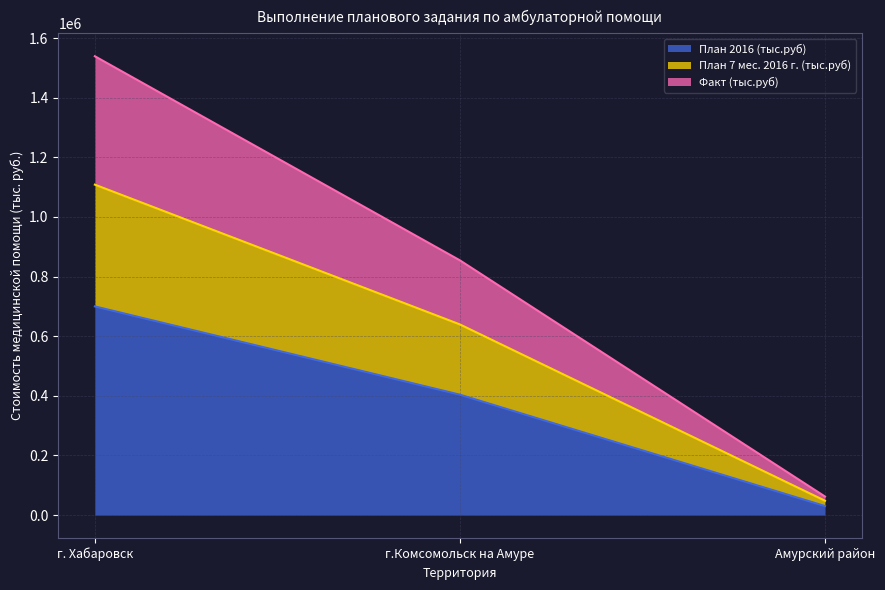

What is the difference between the План 2016 (тыс.руб) values at Амурский район and г. Хабаровск?

669533.4